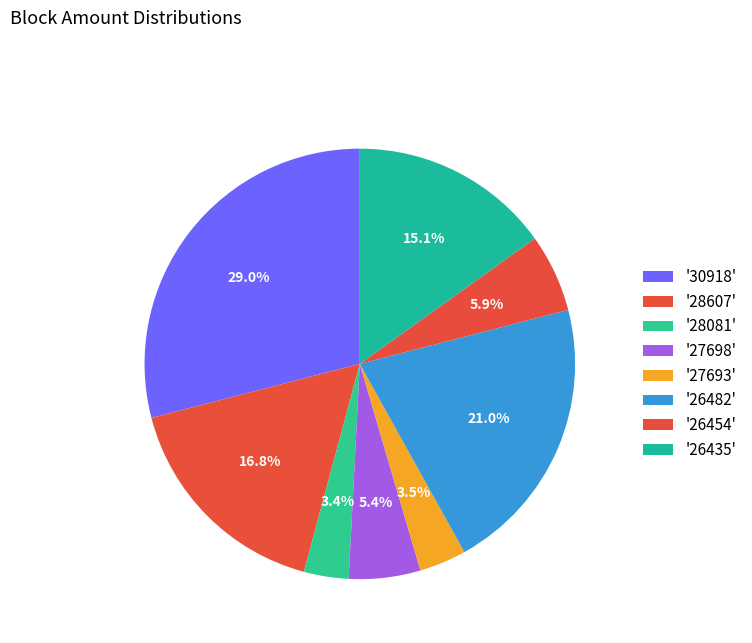

How many segments does this pie chart have?

8